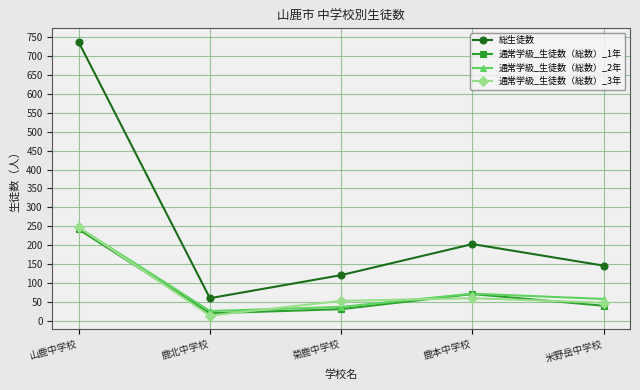

How many data points in 通常学級_生徒数（総数）_3年 are less than 53?

2